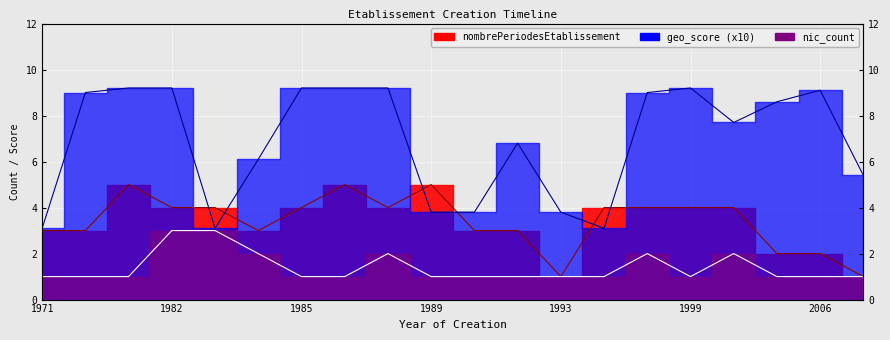

Which has a higher value, 1998 or 1994?

1998